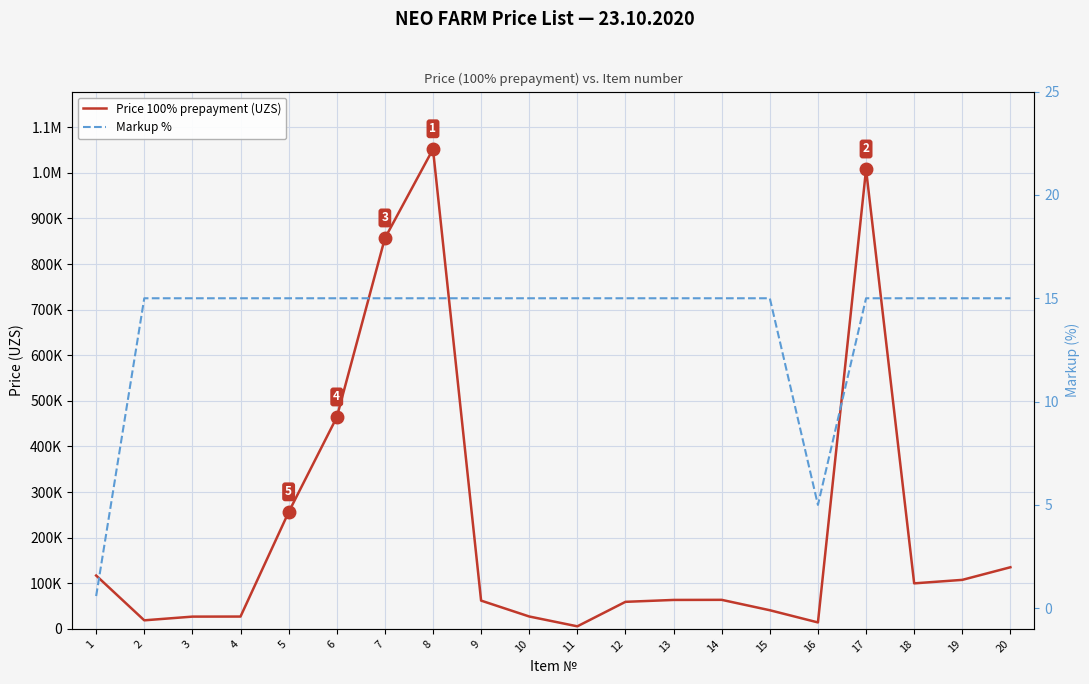

True or false: Markup % and Price 100% prepayment (UZS) cross at least once.

False